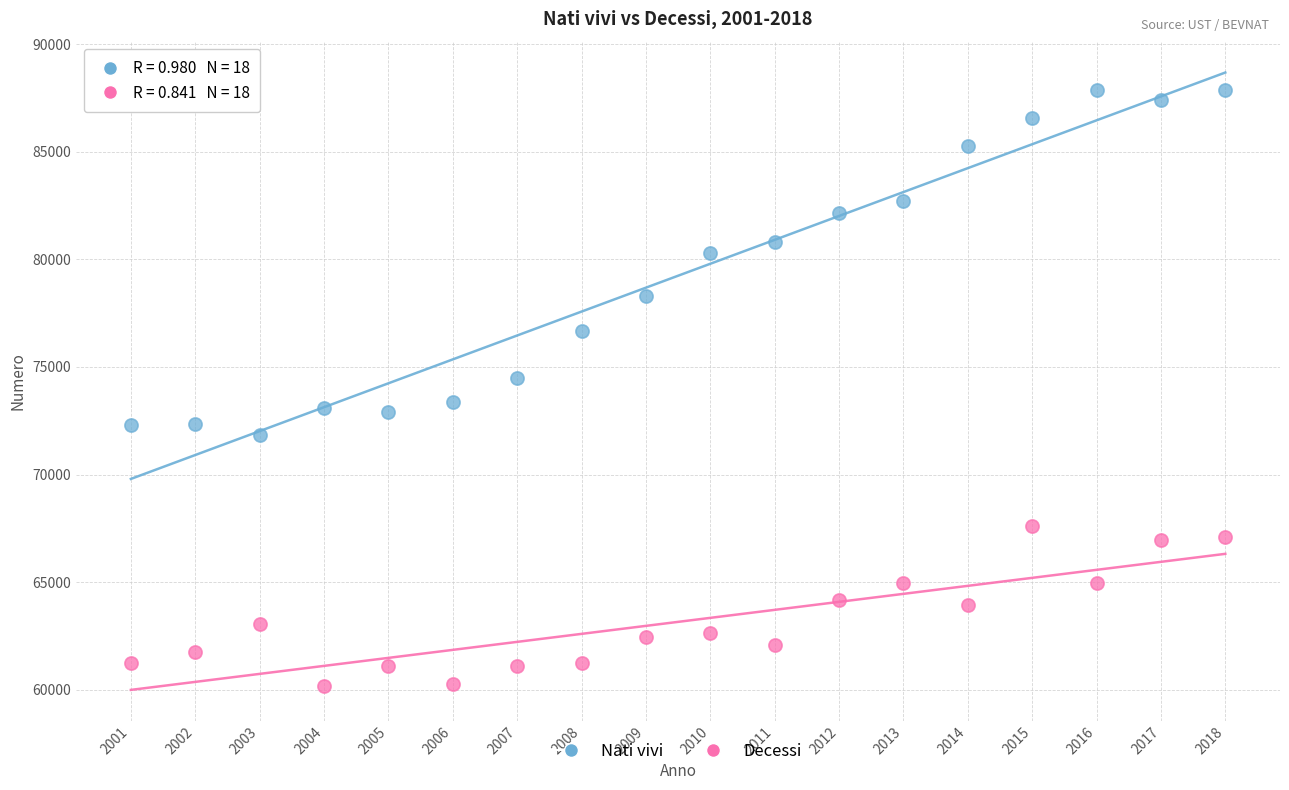

In the Nati vivi series, what Y value is closest to 79865?

80290